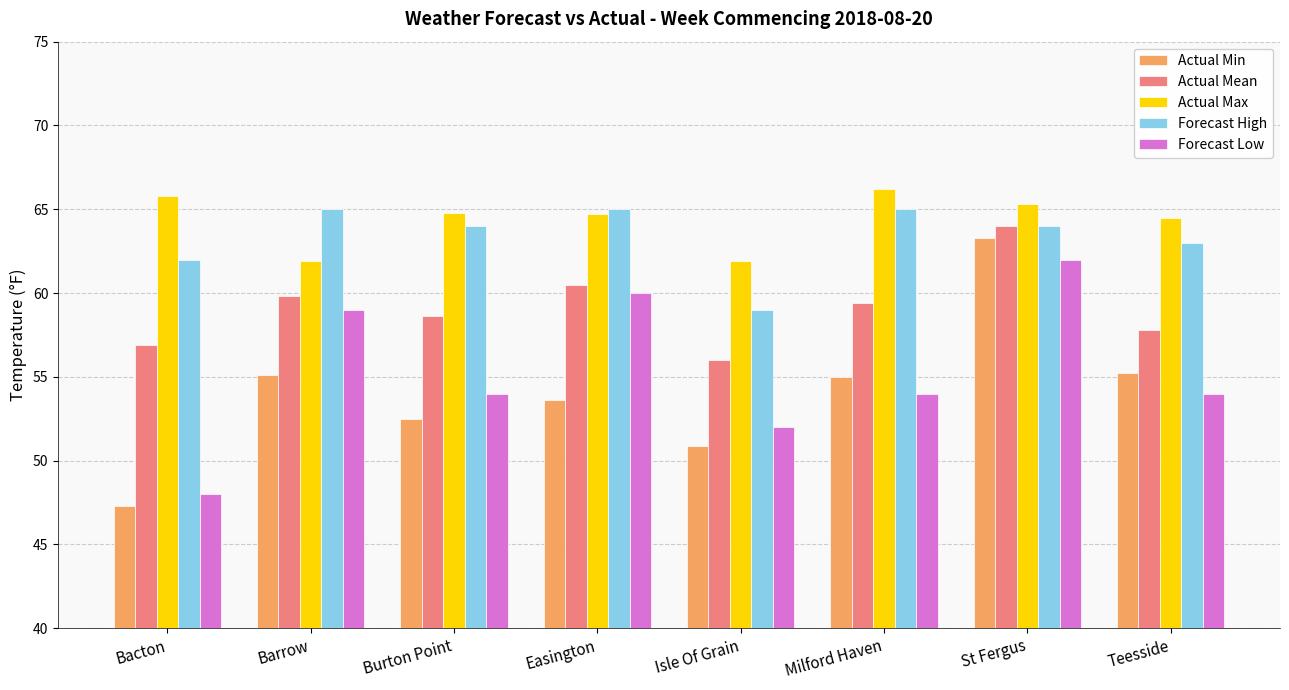

At Teesside, list the series in order from largest to smallest.

Actual Max, Forecast High, Actual Mean, Actual Min, Forecast Low